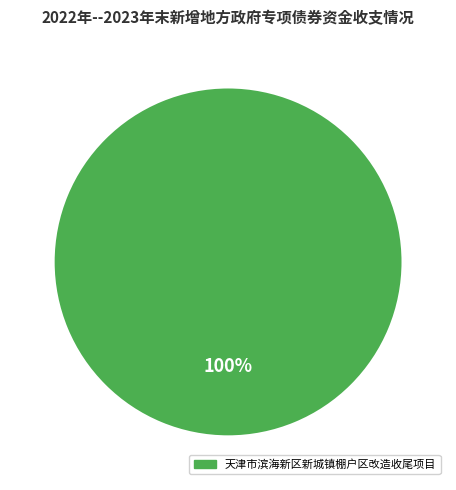

Is there a majority slice in this chart?

Yes